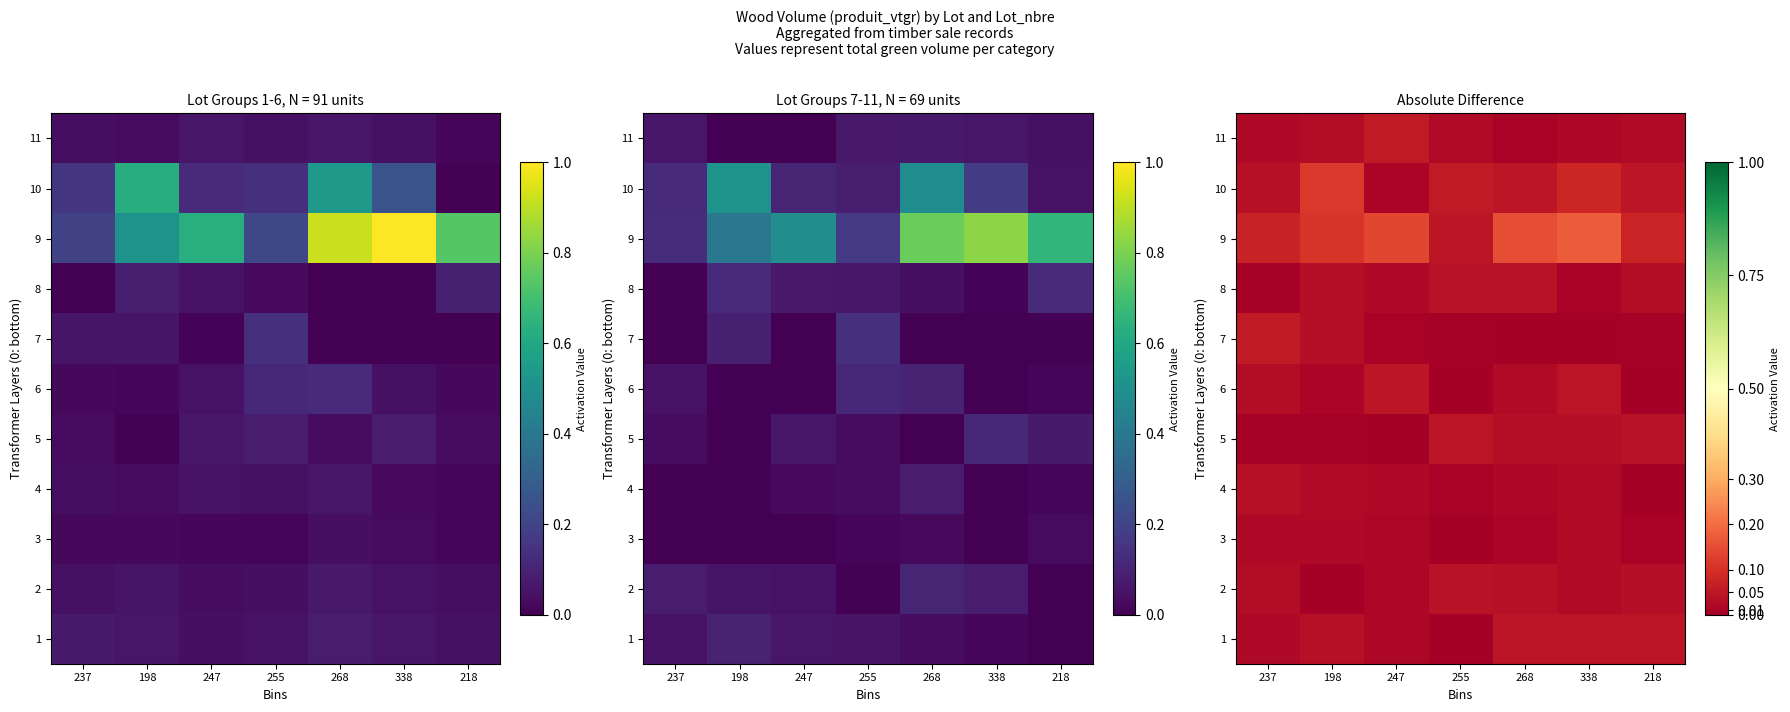

Count the number of categories in the chart.

7